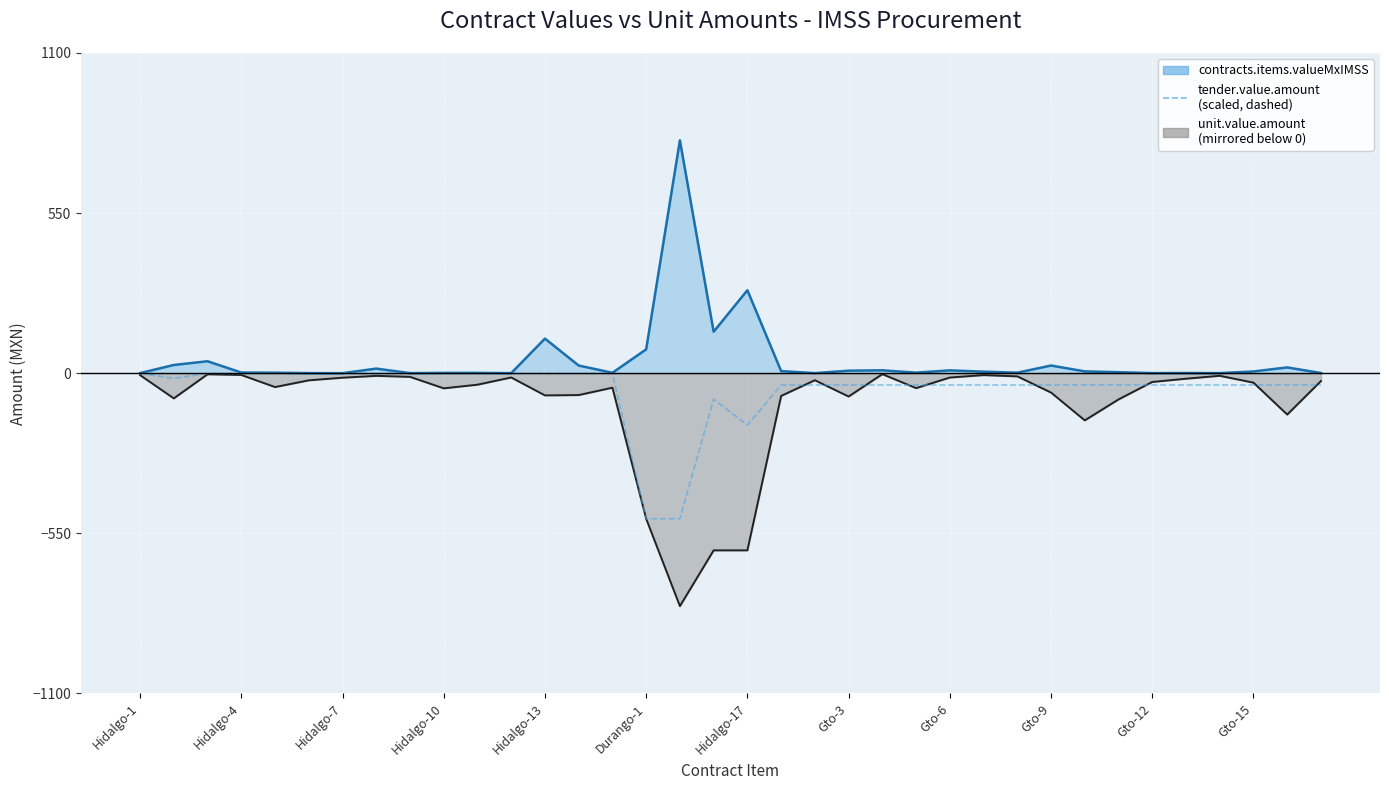

What position from the left is Gto-9?

28